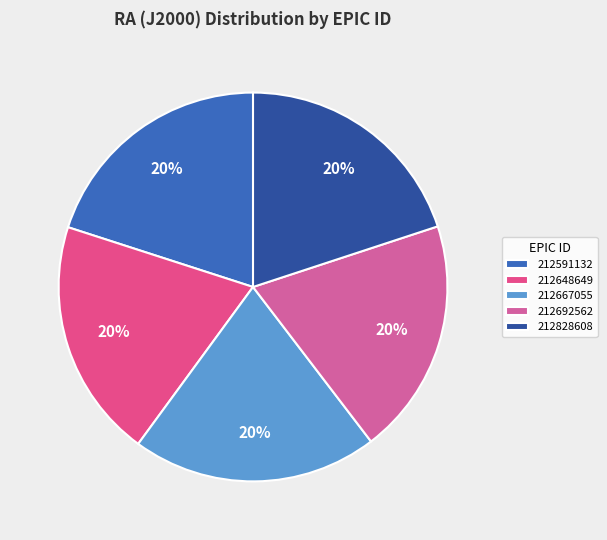

What portion of the pie excludes 212828608?

80.0%